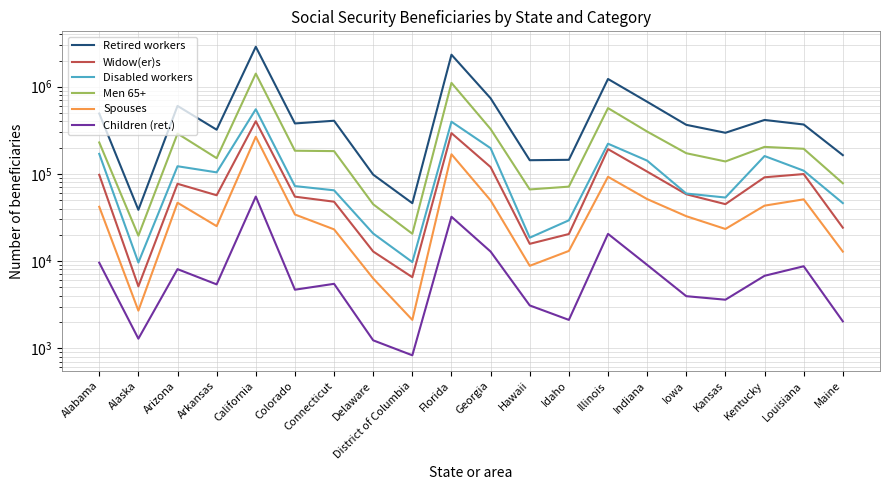

At how many categories does at least one series exceed 2129468?

2